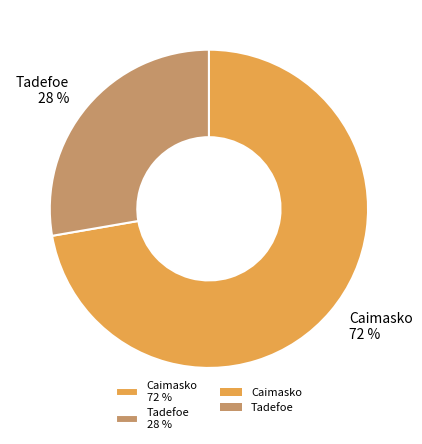

Does any single category account for the majority?

Yes